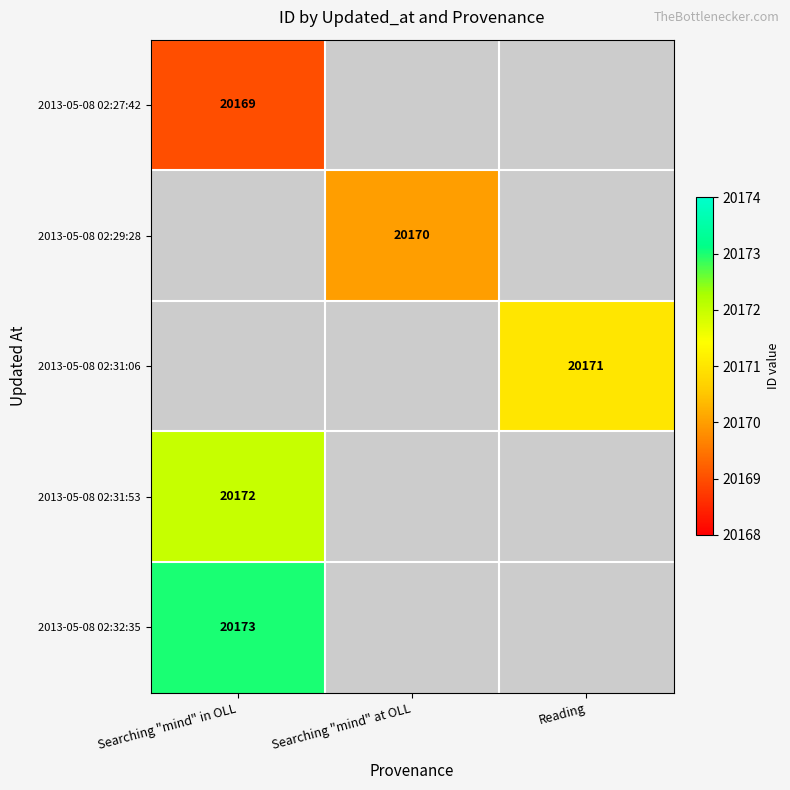

How many series are shown in this chart?

5